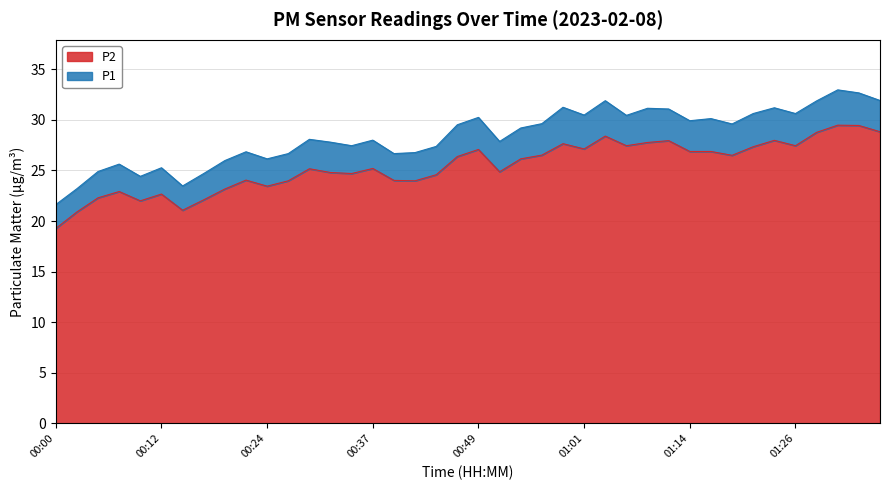

The value of P1 at 01:16 is 47.4. True or false?

False